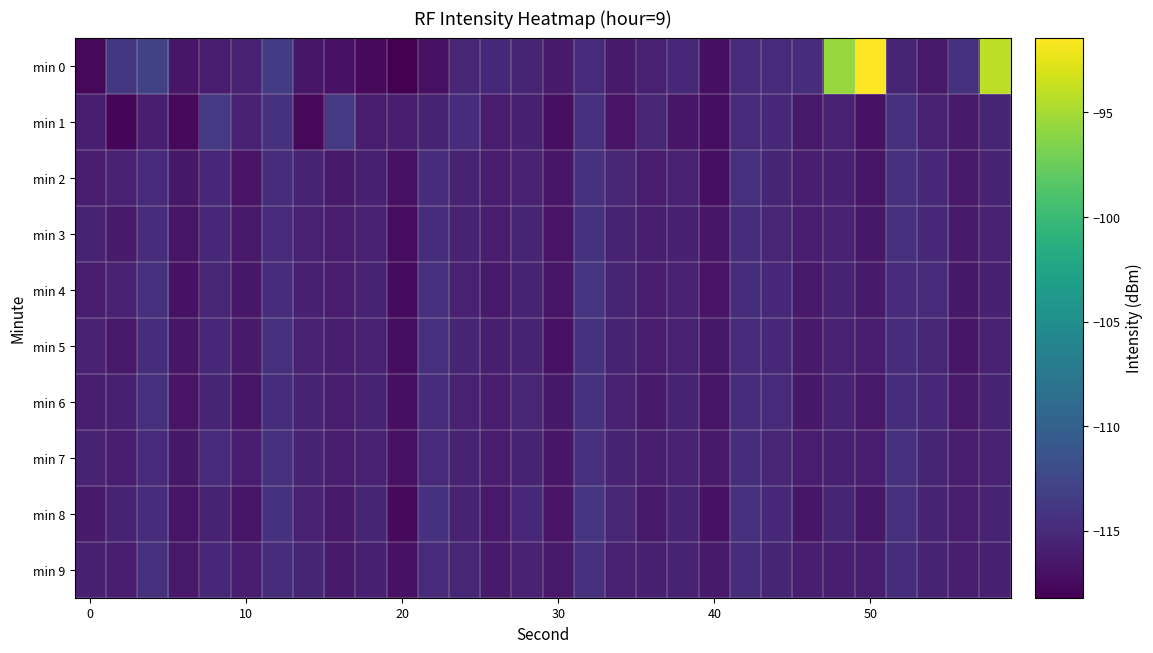

Which series has the largest total across all categories?

min 0